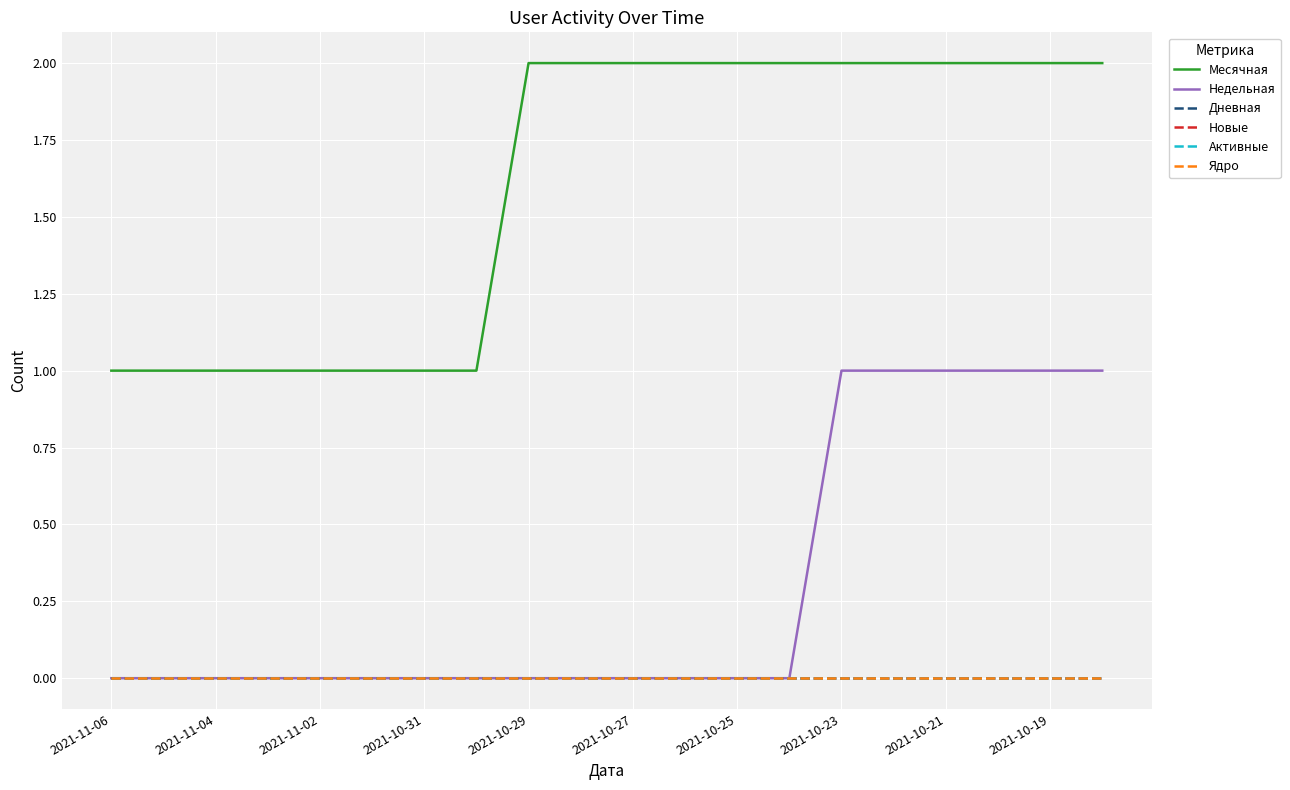

Reading left to right, list all the values displayed in this chart.

Месячная: 1	1	1	1	1	1	1	1	2	2	2	2	2	2	2	2	2	2	2	2
Недельная: 0	0	0	0	0	0	0	0	0	0	0	0	0	0	1	1	1	1	1	1
Дневная: 0	0	0	0	0	0	0	0	0	0	0	0	0	0	0	0	0	0	0	0
Новые: 0	0	0	0	0	0	0	0	0	0	0	0	0	0	0	0	0	0	0	0
Активные: 0	0	0	0	0	0	0	0	0	0	0	0	0	0	0	0	0	0	0	0
Ядро: 0	0	0	0	0	0	0	0	0	0	0	0	0	0	0	0	0	0	0	0